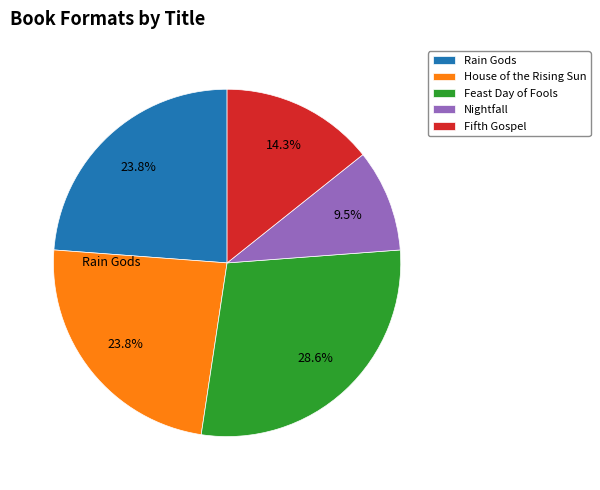

Does Nightfall account for over 50% of the chart?

No